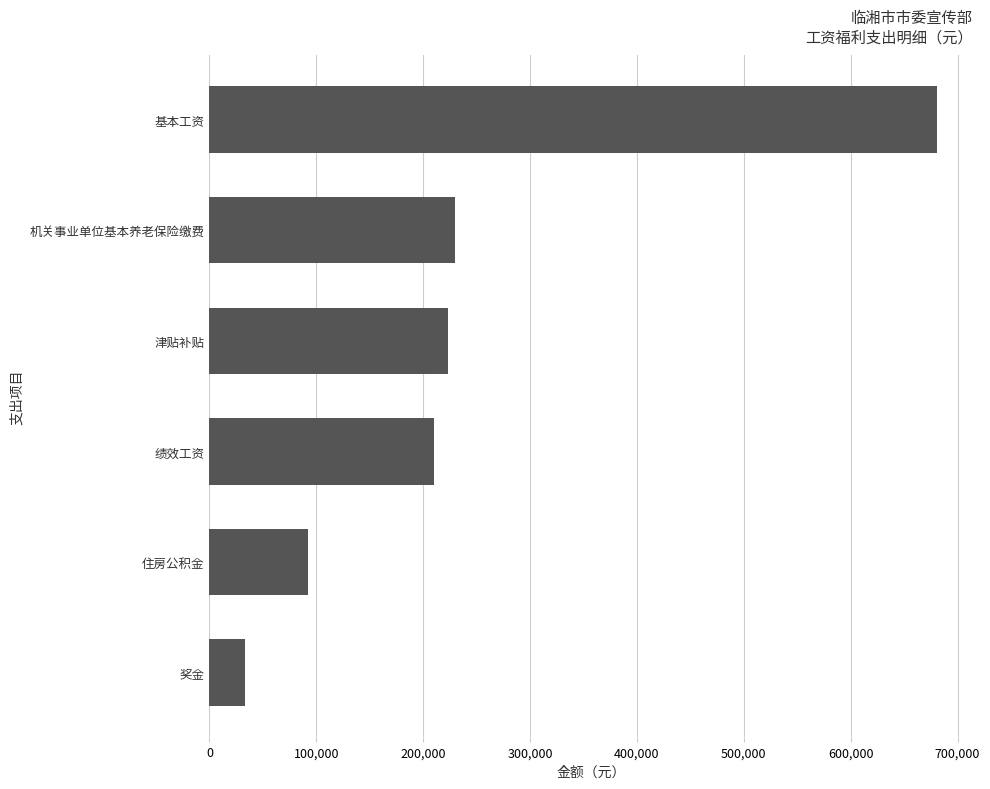

List the labels in order of value, largest first.

基本工资, 机关事业单位基本养老保险缴费, 津贴补贴, 绩效工资, 住房公积金, 奖金